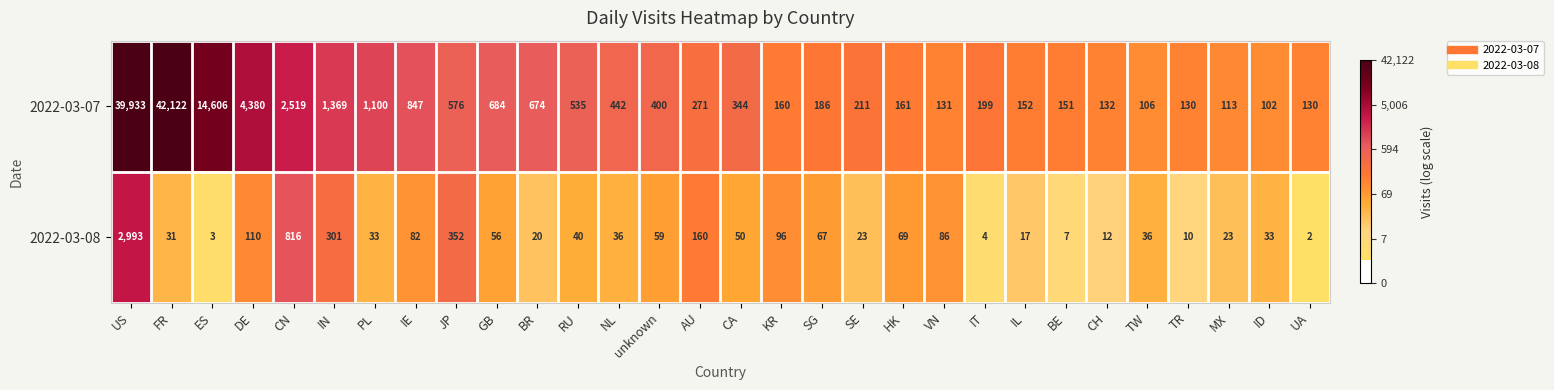

Is the value of 2022-03-07 at IE greater than the value of 2022-03-08 at IE?

Yes